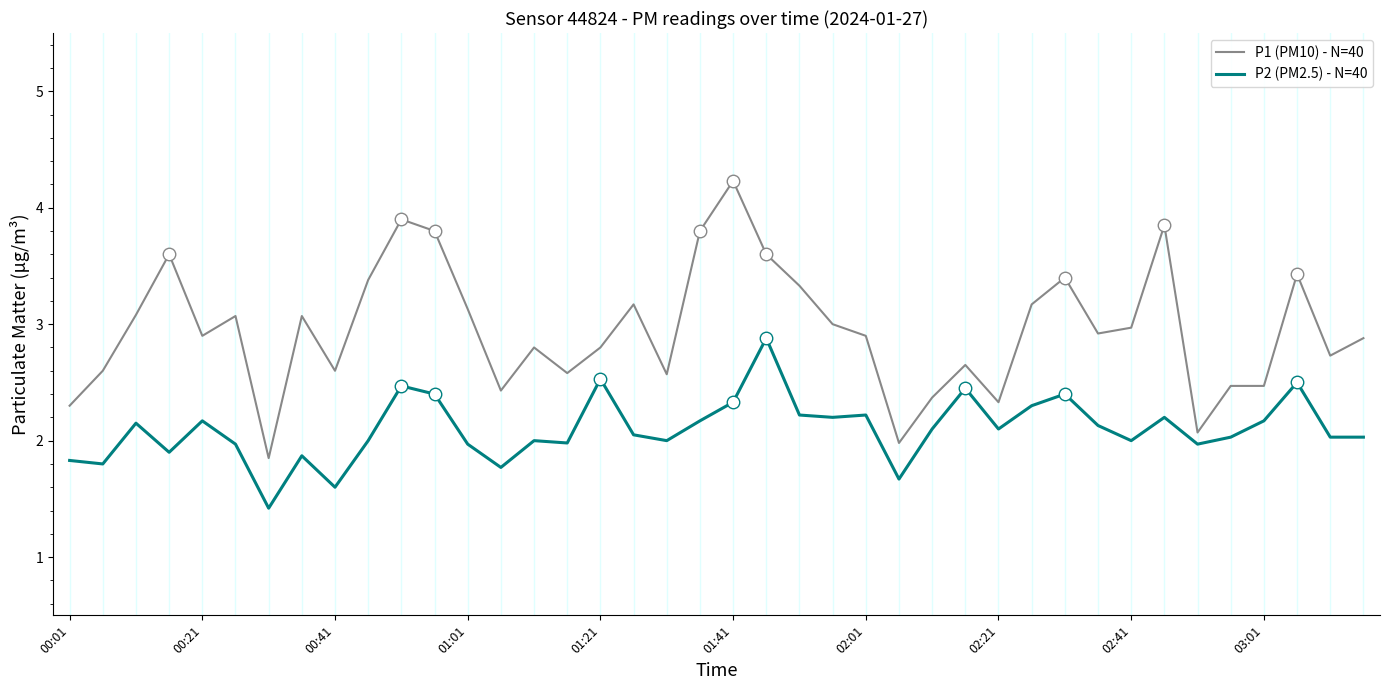

What is the greatest value displayed?

4.2